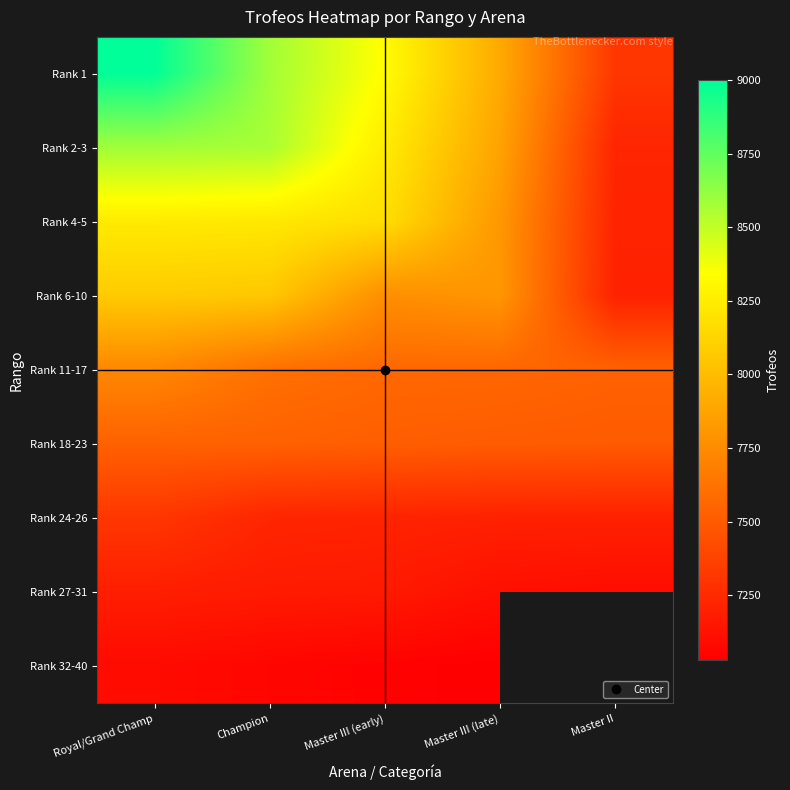

The value of Rank 18-23 at Master III (late) is 4794.3. True or false?

False